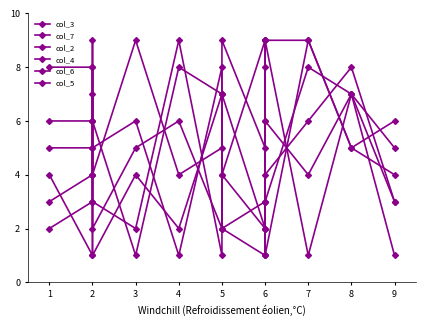

Where do col_4 and col_2 first cross each other?

2 and 2